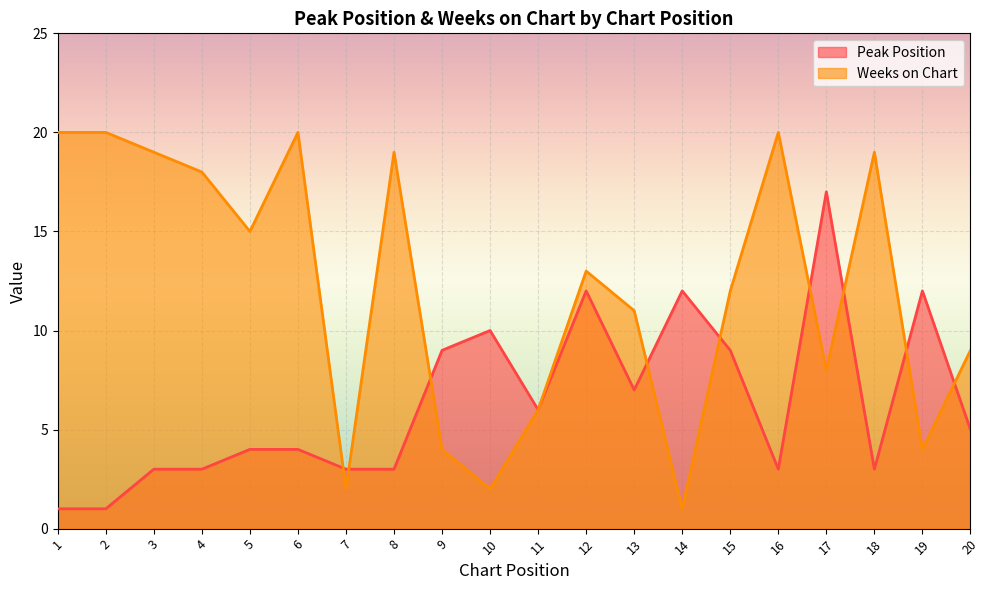

At which category is the sum across all series the highest?

12